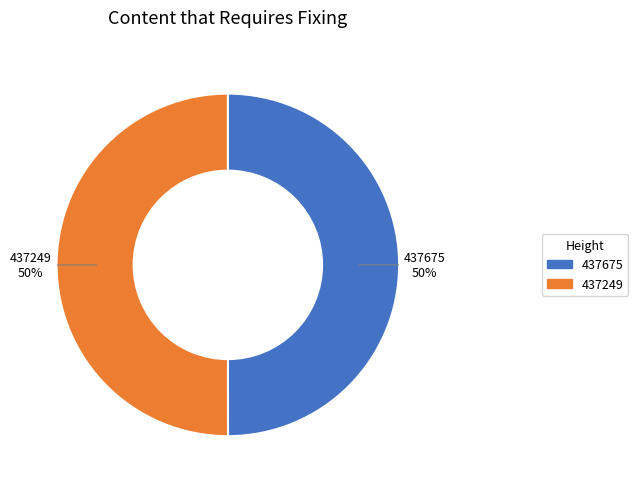

What is the ratio of the value at 437249 to the value at 437675?

1.0